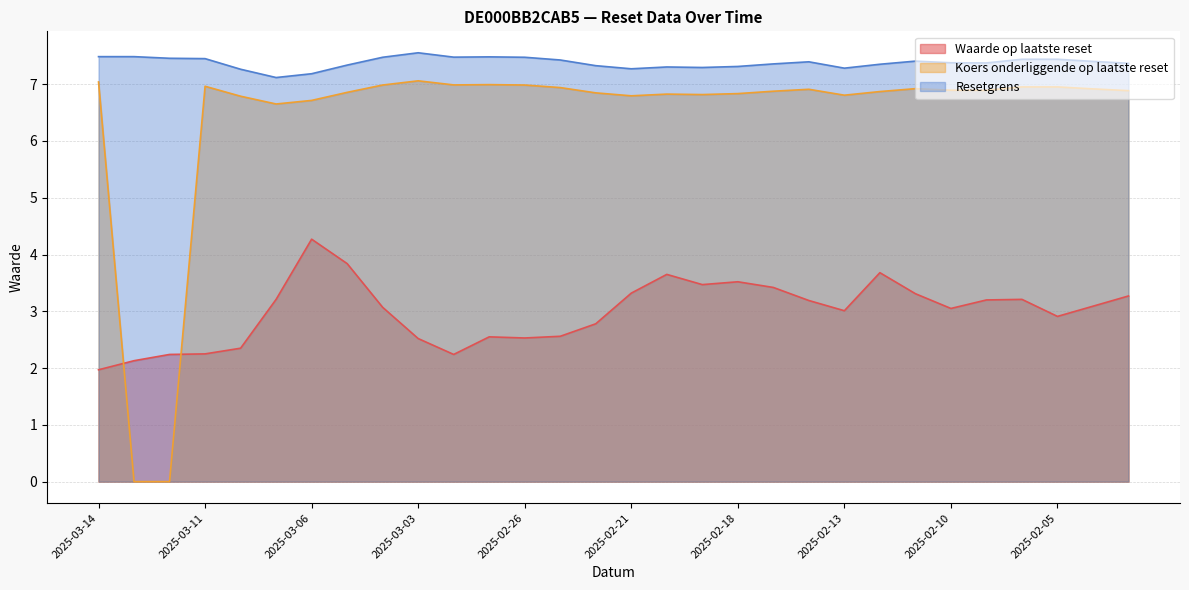

At which label does Resetgrens reach its peak?

2025-03-03